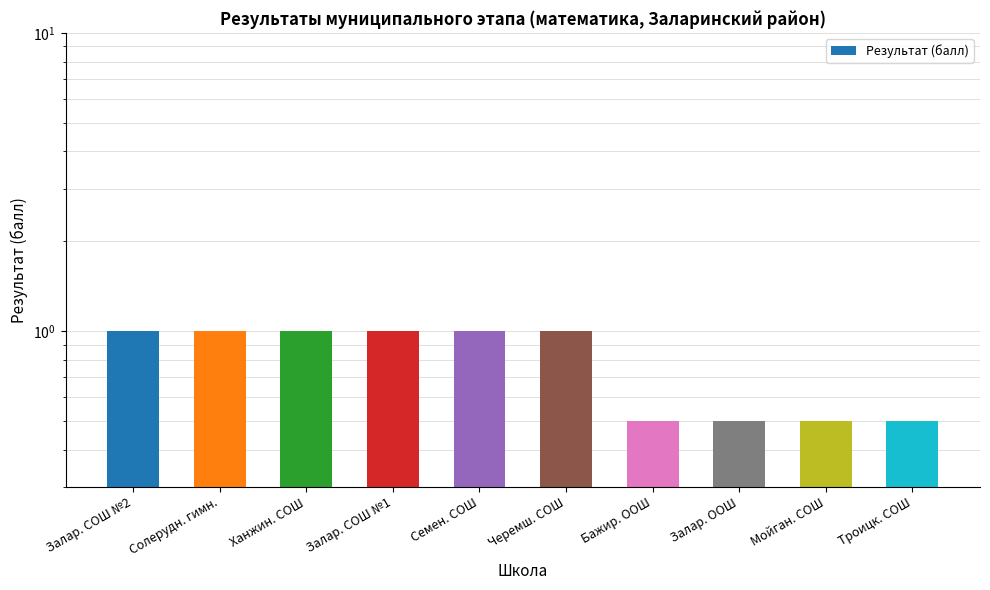

True or false: the data shows 1.0 at Семен. СОШ.

True